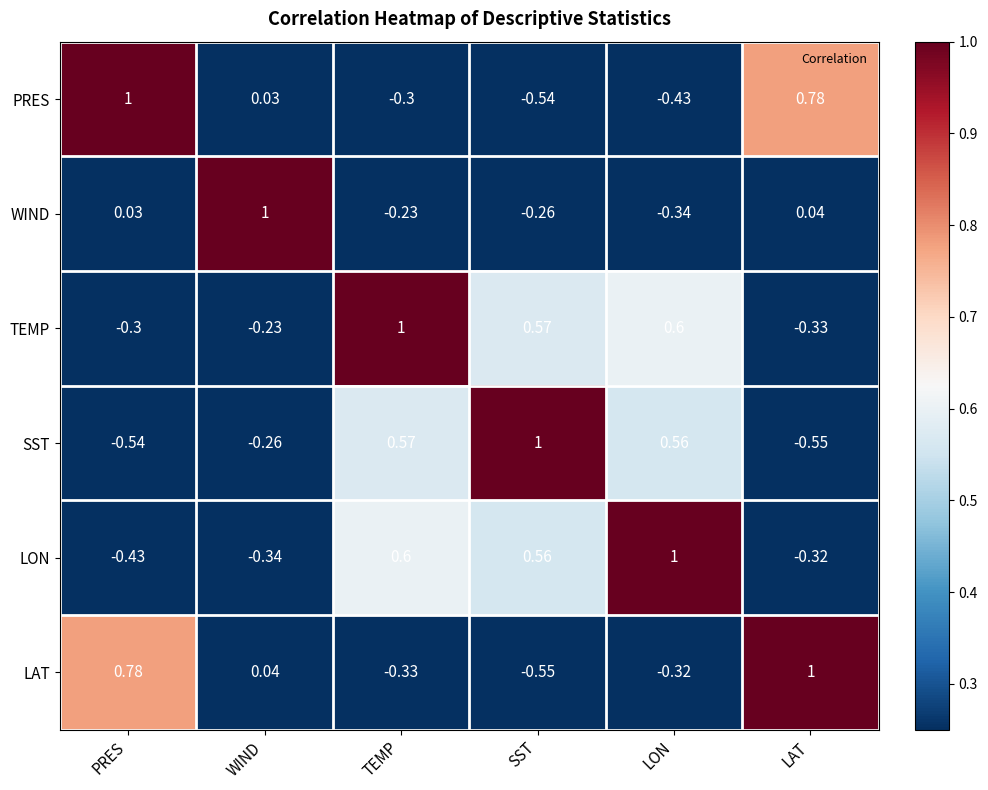

How many distinct data groups are displayed?

6